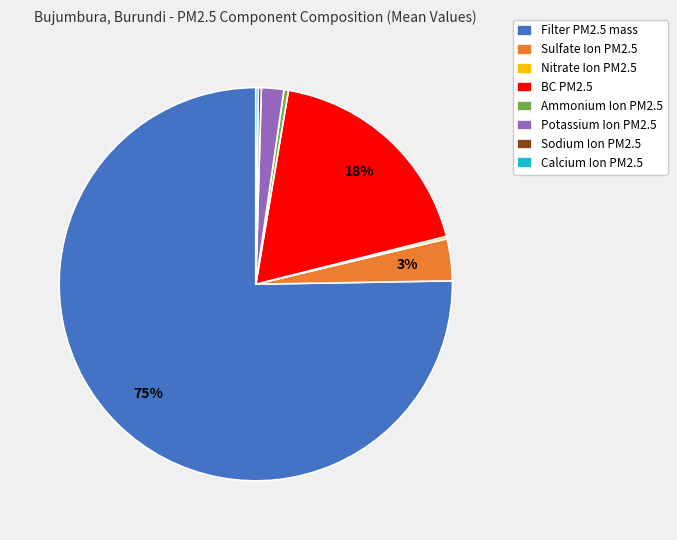

Does Filter PM2.5 mass account for over 50% of the chart?

Yes